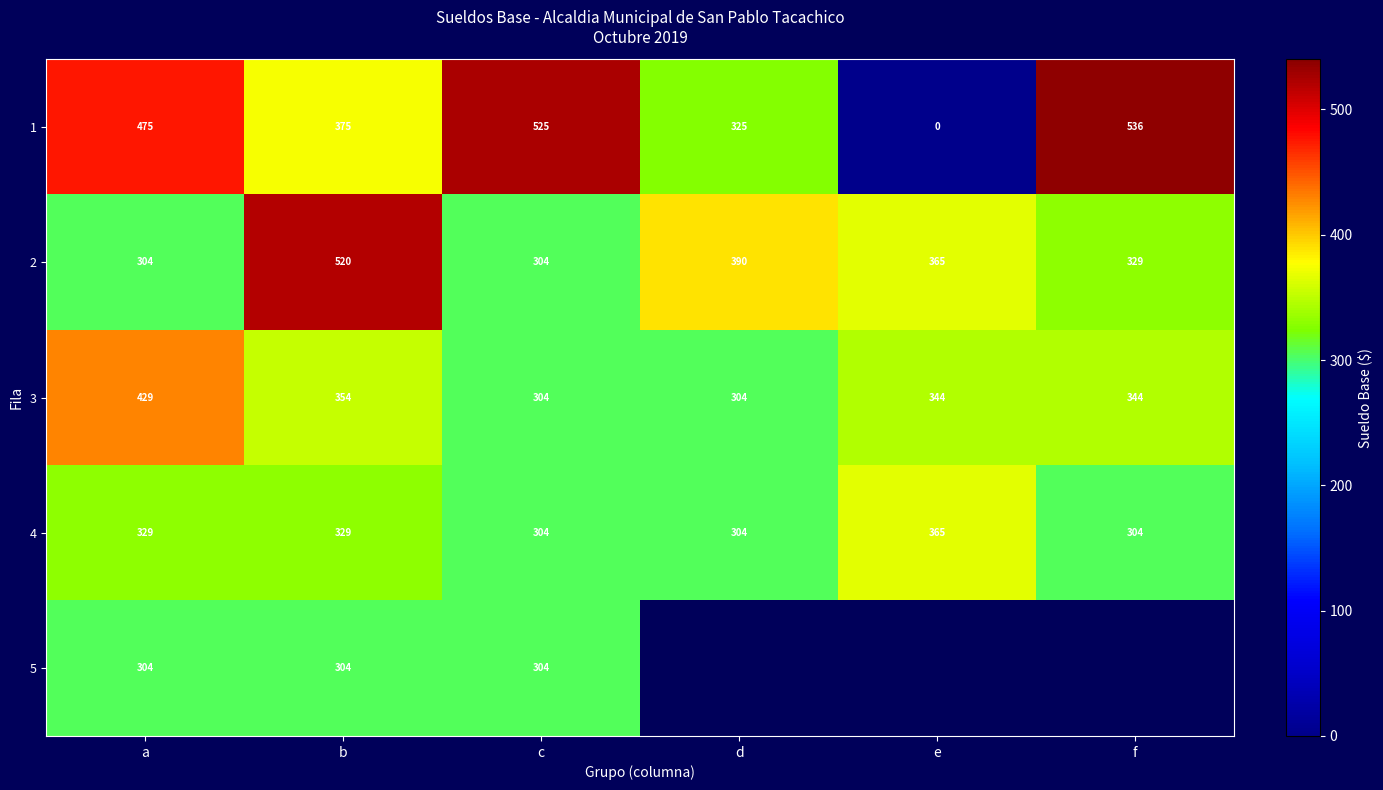

At how many categories does at least one series exceed 324?

6